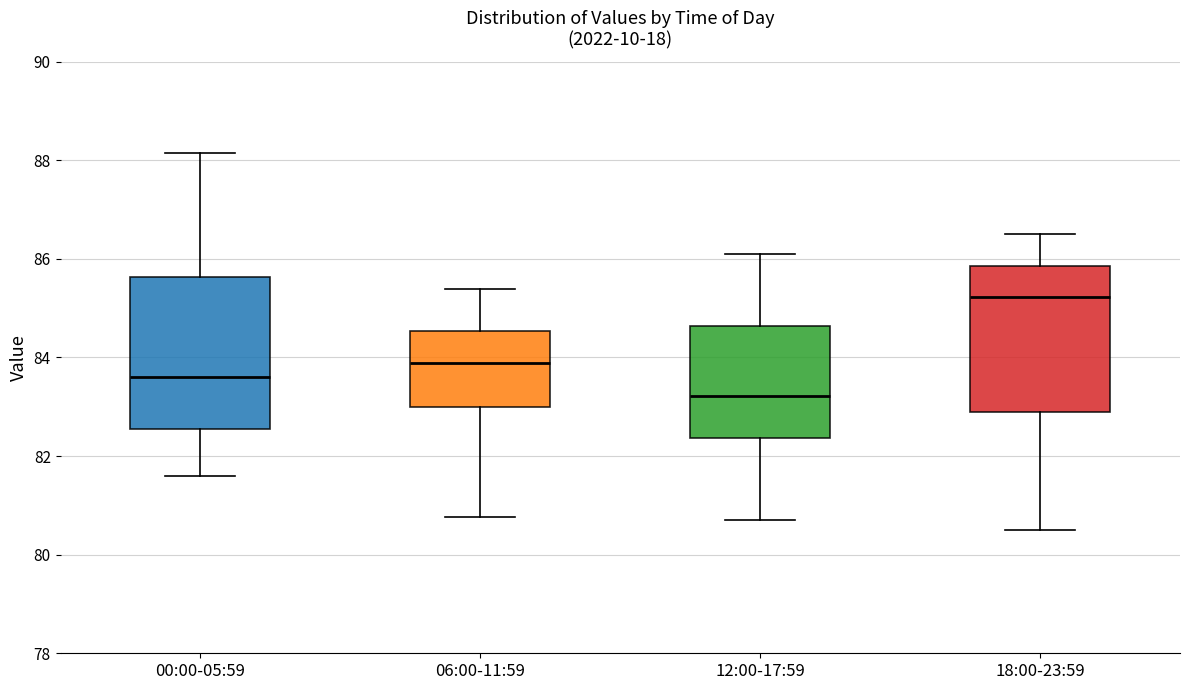

Reading left to right, transcribe this box plot: for each box, give where its median line is, the range the box spans, and where its two whiskers end, as read against the y-axis. The values are not printed on the chart, so give them approximately, as read against the axis.

00:00-05:59: median 83.6, box 82.6 to 85.6, whiskers 81.6 to 88.2
06:00-11:59: median 83.8, box 83.0 to 84.6, whiskers 80.8 to 85.4
12:00-17:59: median 83.2, box 82.4 to 84.6, whiskers 80.8 to 86.2
18:00-23:59: median 85.2, box 82.8 to 85.8, whiskers 80.6 to 86.6